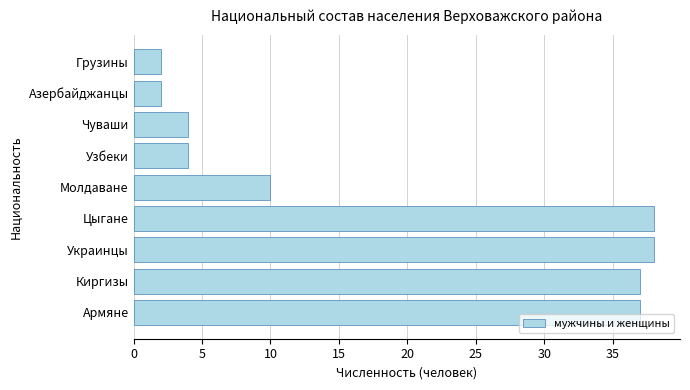

The chart shows a value of 37 at Армяне. True or false?

True